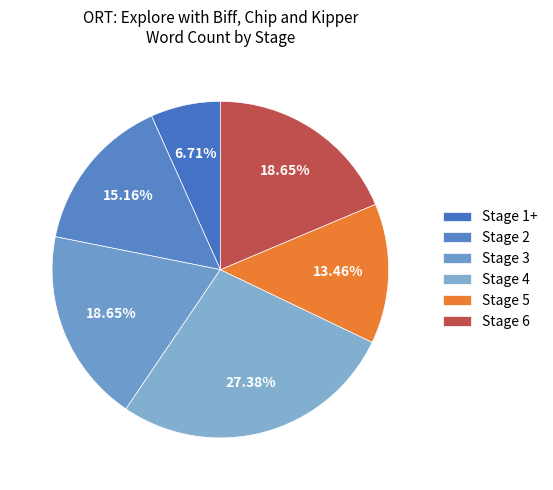

Rank the categories by value from highest to lowest.

Stage 4, Stage 3, Stage 6, Stage 2, Stage 5, Stage 1+